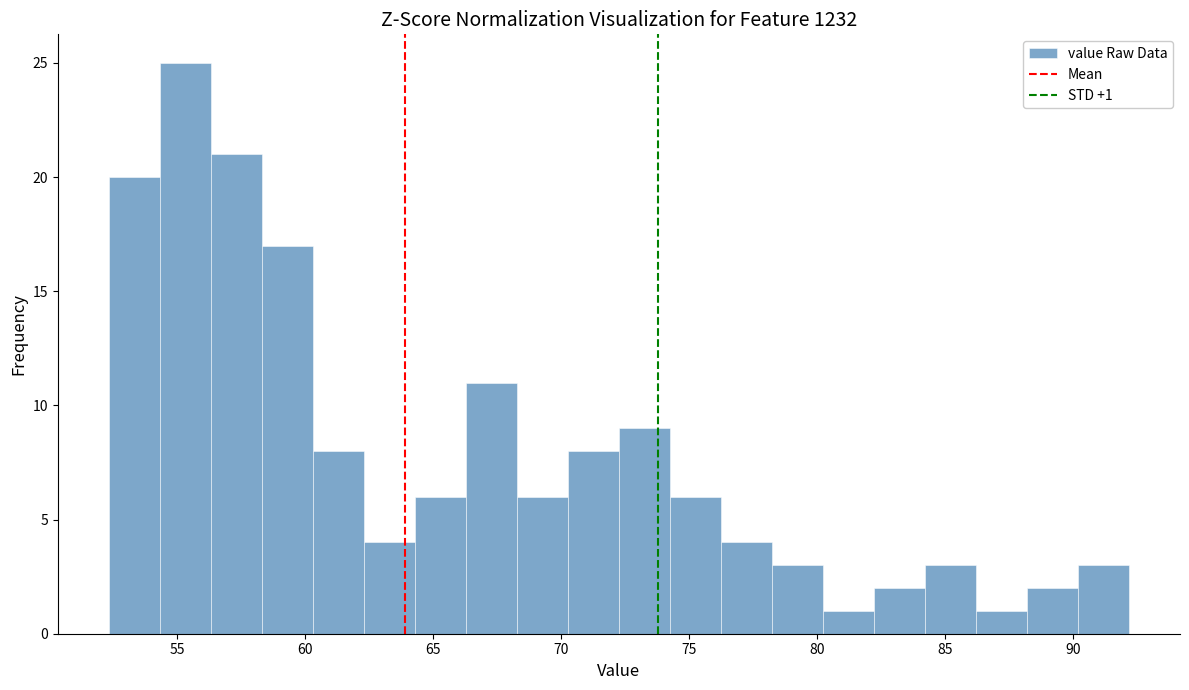

Around what value on the x-axis is the tallest bar? Give the approximate position of its centre, as read against the axis.

55.5